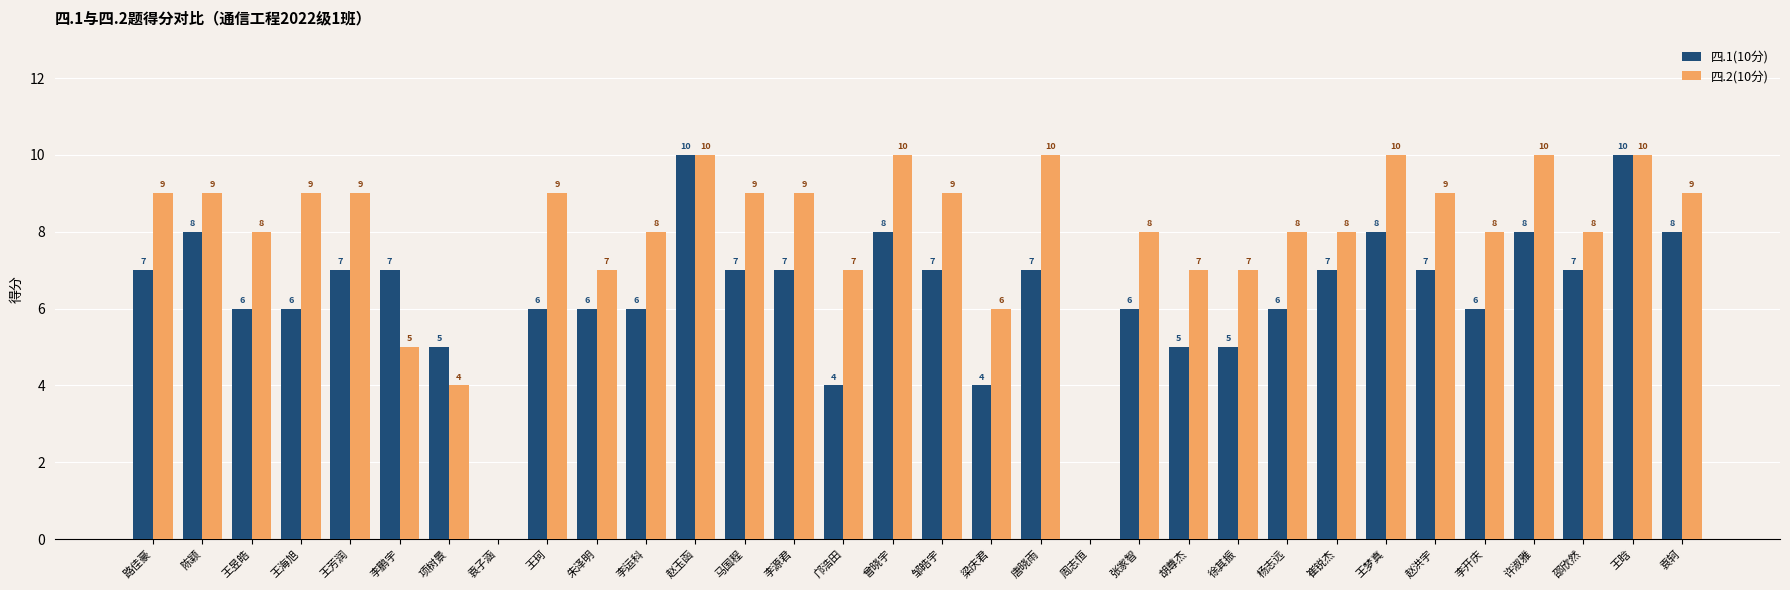

What is the greatest value displayed?

10